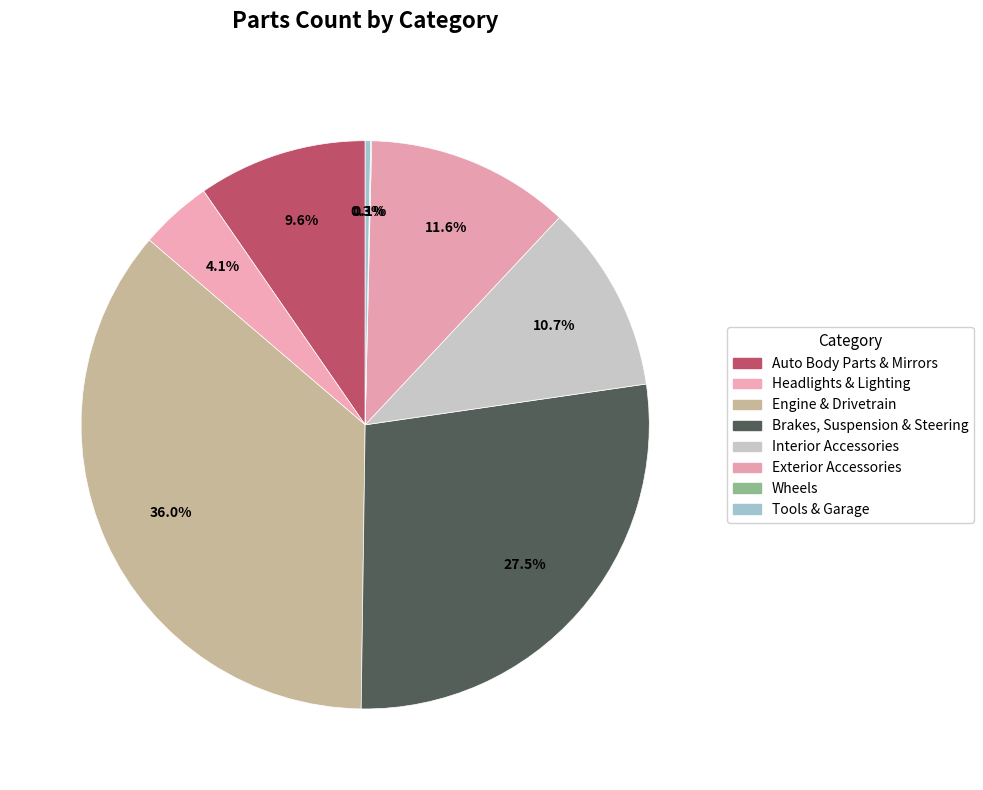

Which has a higher value, Wheels or Engine & Drivetrain?

Engine & Drivetrain